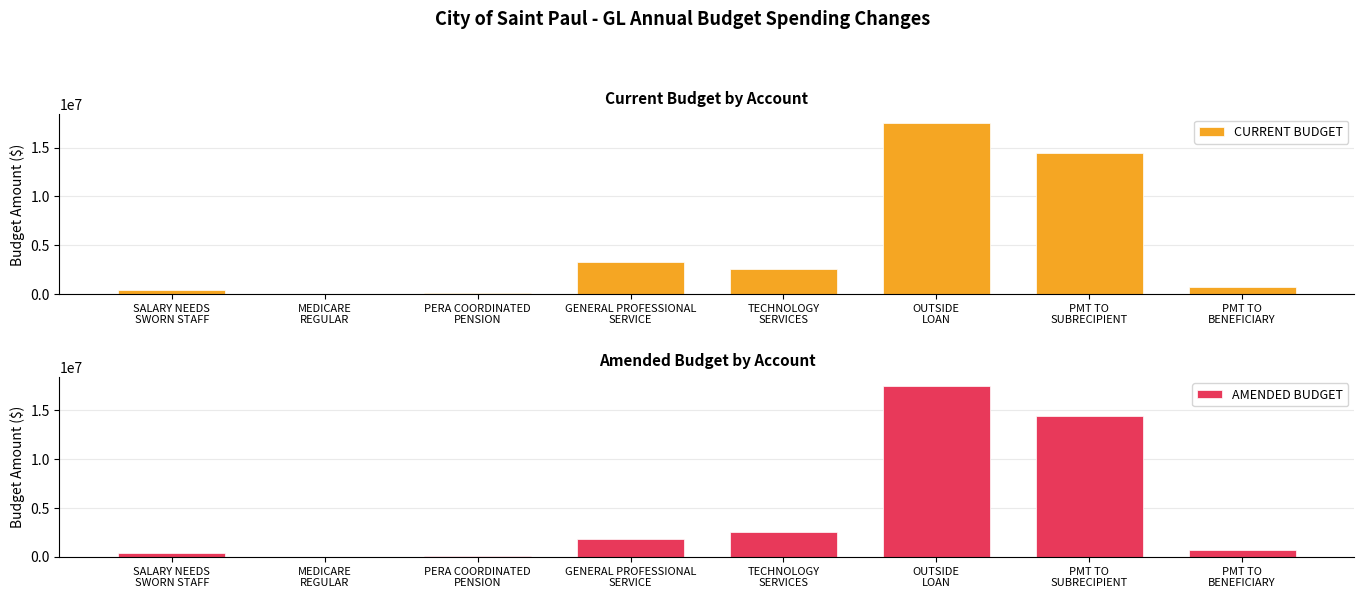

The CURRENT BUDGET series shows 5263 at MEDICARE
REGULAR. True or false?

True